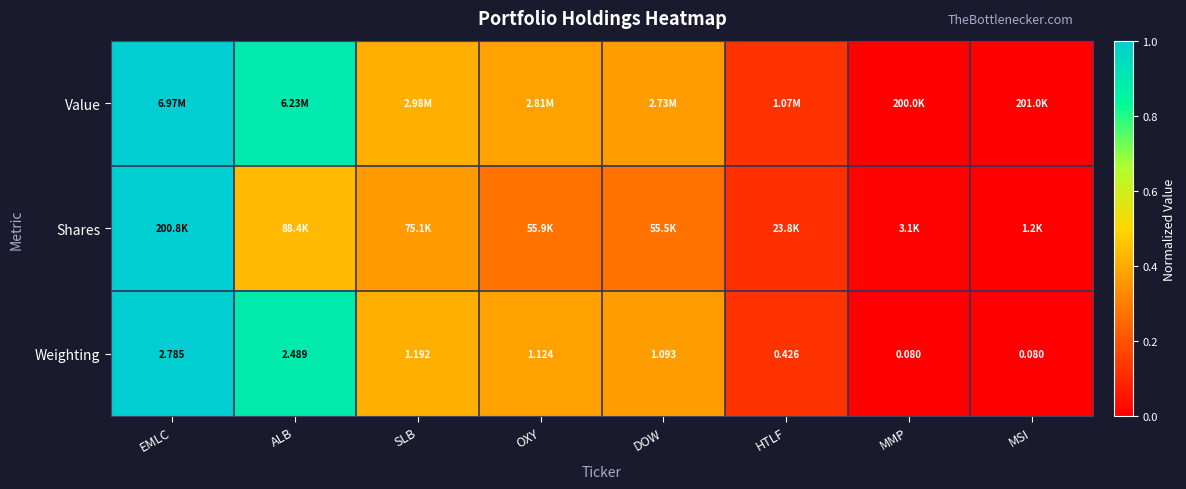

At which label does Weighting first exceed 1?

EMLC